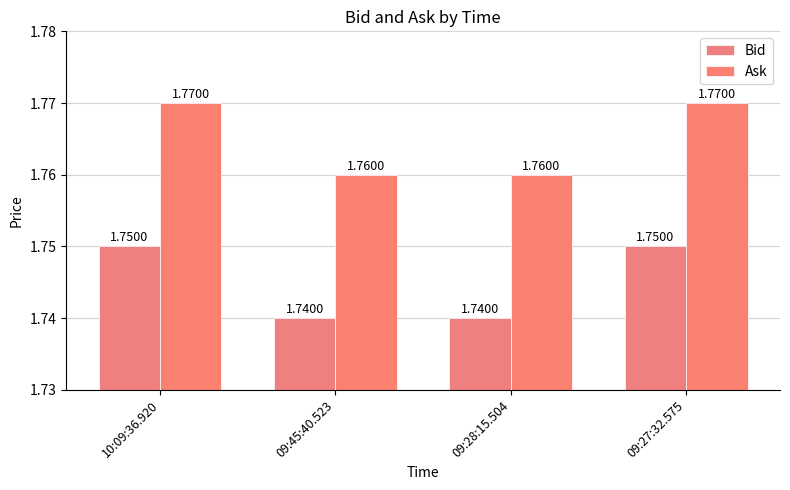

Reading left to right, extract all data points from this chart.

Bid: 10:09:36.920=1.8	09:45:40.523=1.7	09:28:15.504=1.7	09:27:32.575=1.8
Ask: 10:09:36.920=1.8	09:45:40.523=1.8	09:28:15.504=1.8	09:27:32.575=1.8